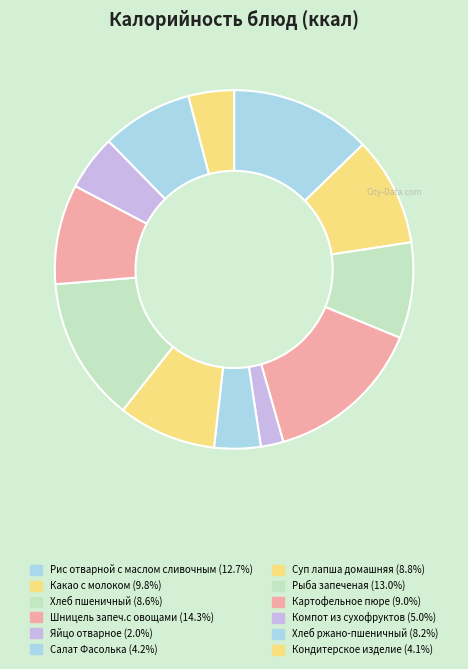

The Шницель запеч.с овощами slice represents 14% of the pie. True or false?

True